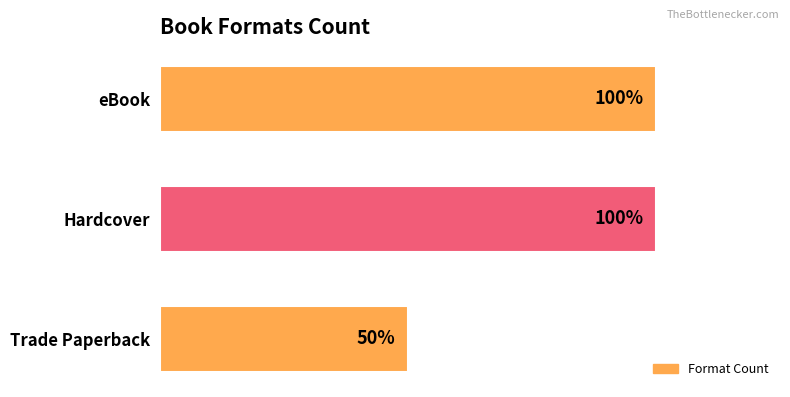

Does the chart contain any negative values?

No